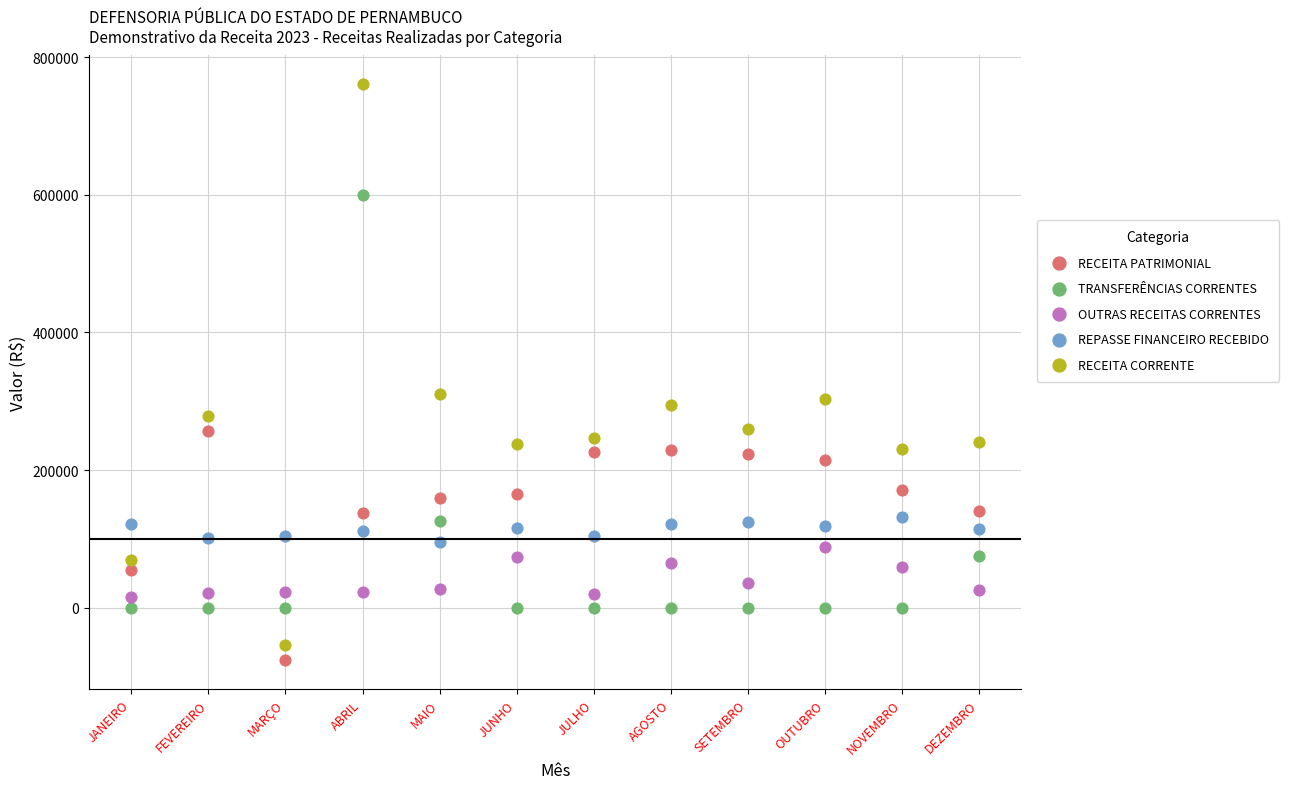

Which series reaches the maximum Y coordinate?

RECEITA CORRENTE